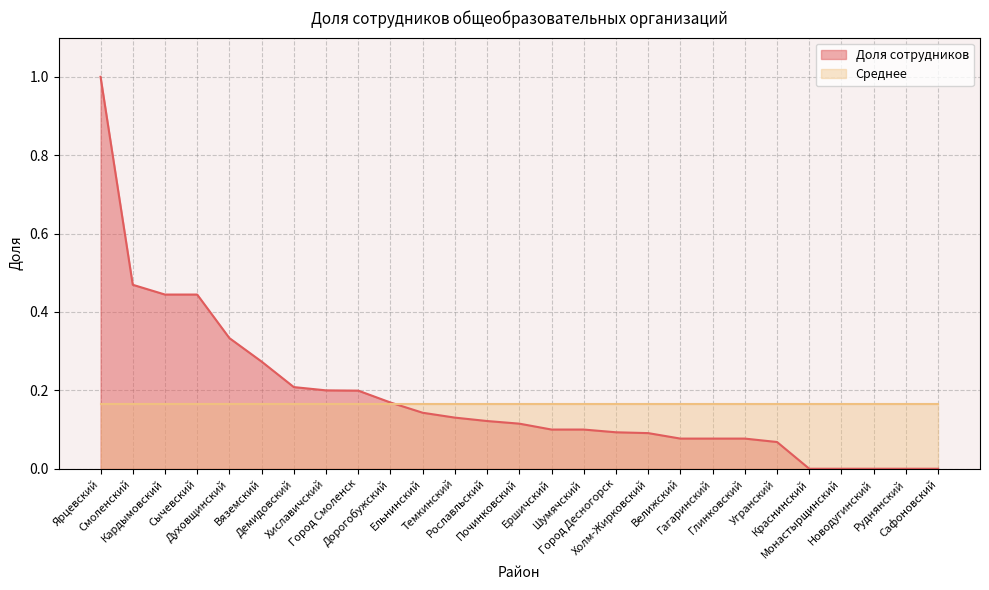

What is the value of the 8th point from the left?

0.2